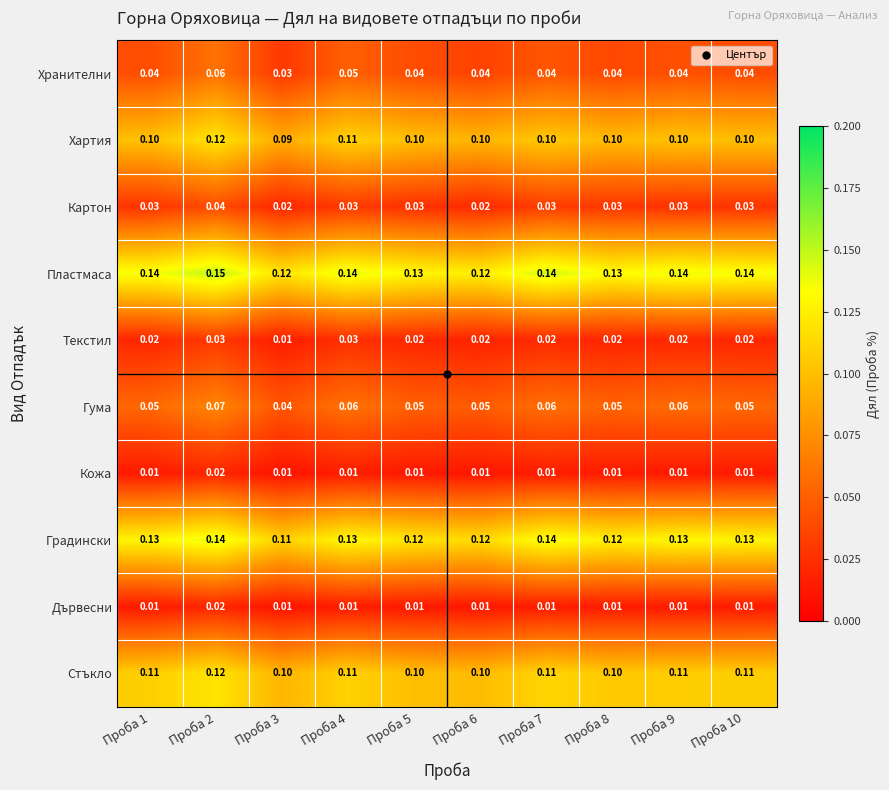

Which series has the largest total across all categories?

Пластмаса